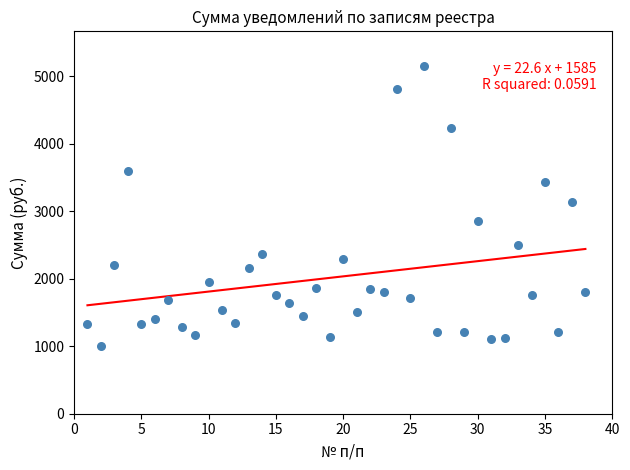

What is the range of Y values (max minus min)?

4141.3